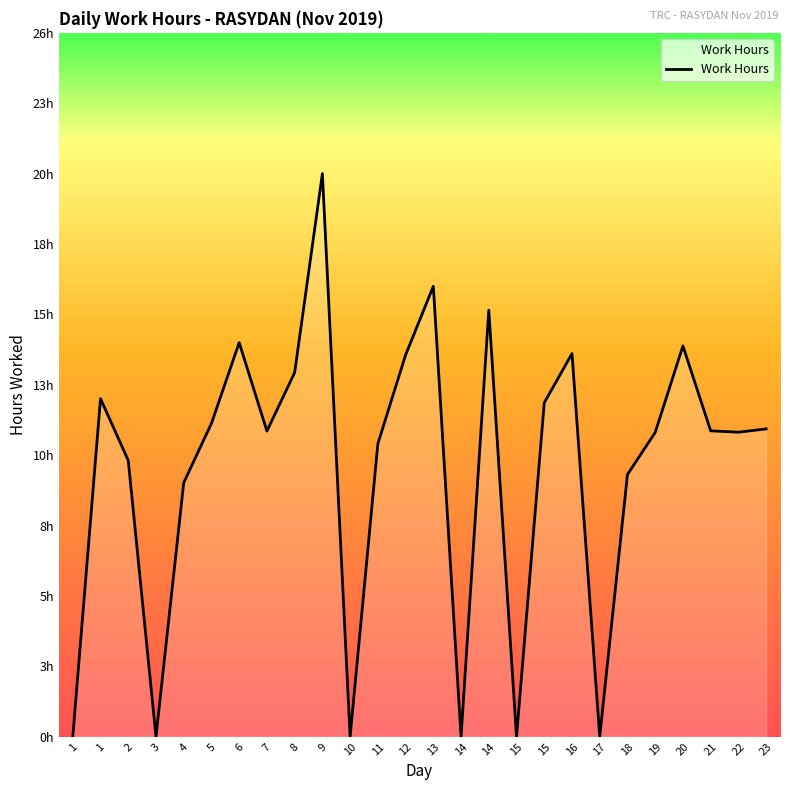

List the labels in order of value, smallest first.

1, 3, 10, 14, 15, 17, 4, 18, 2, 11, 19, 22, 7, 21, 23, 5, 15, 1, 8, 12, 16, 20, 6, 14, 13, 9